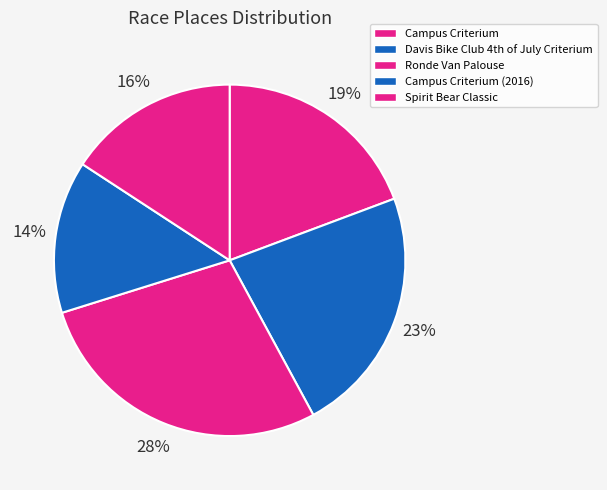

Which category has the biggest portion of the pie?

Ronde Van Palouse